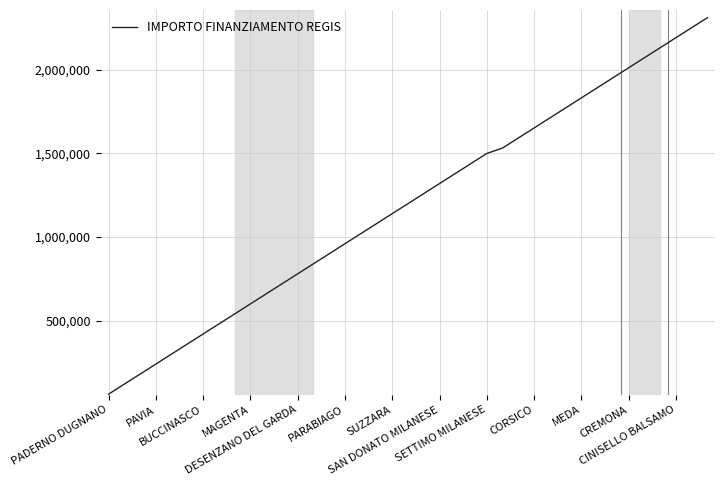

What is the average value?

1189492